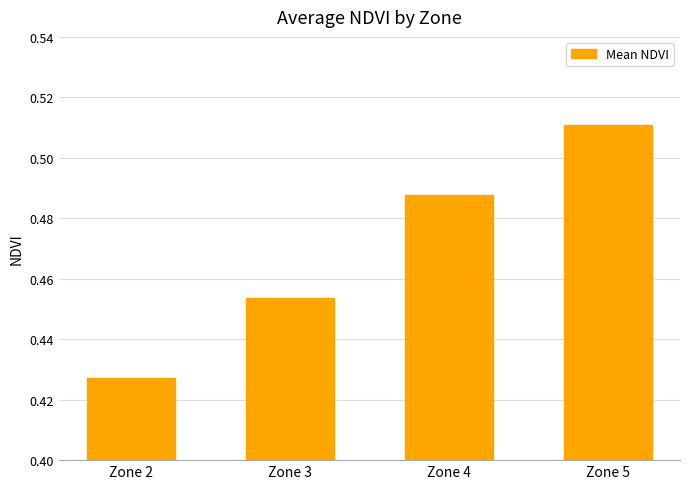

Rank the categories by value from lowest to highest.

Zone 2, Zone 3, Zone 4, Zone 5